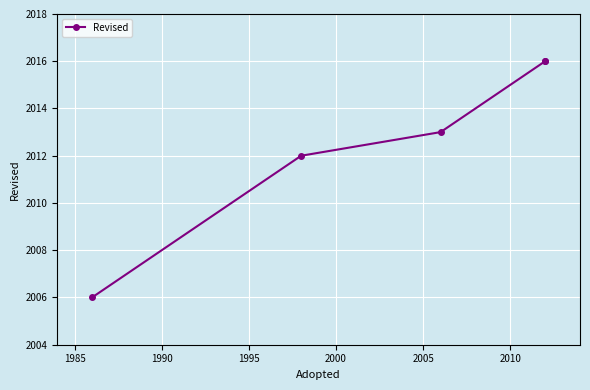

What is the value of the 1st point from the left?

2006